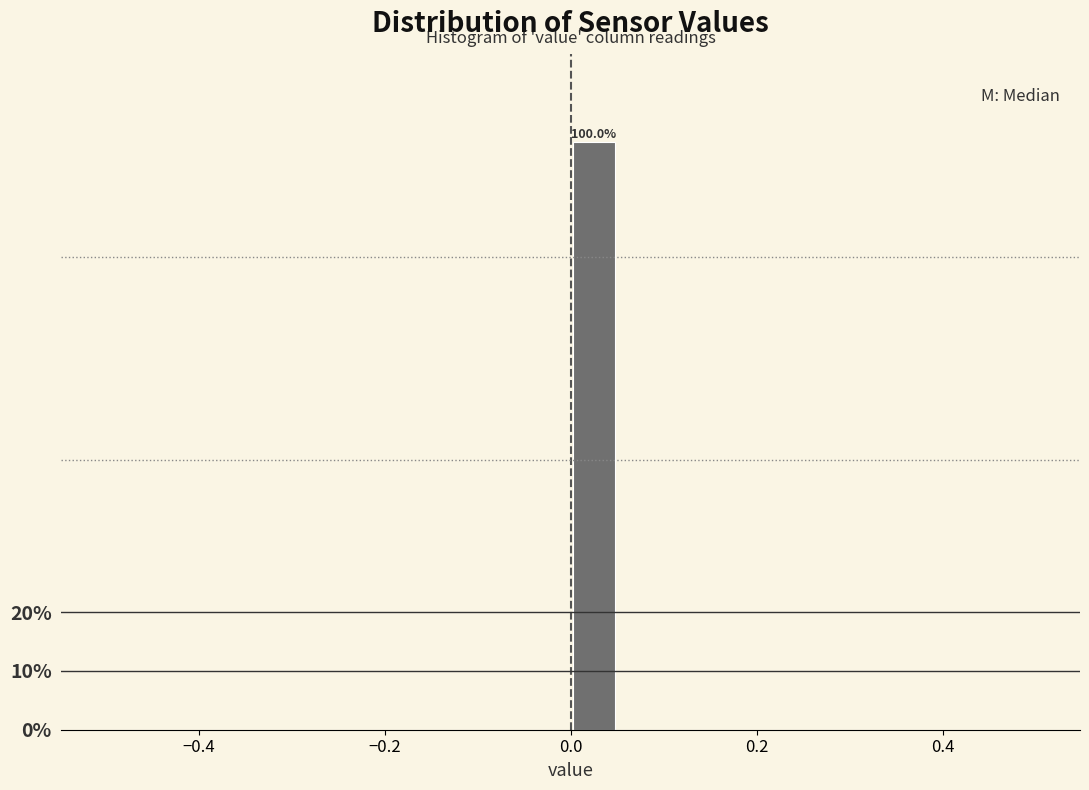

Read against the x-axis, roughly where is the centre of the tallest bar?

0.02